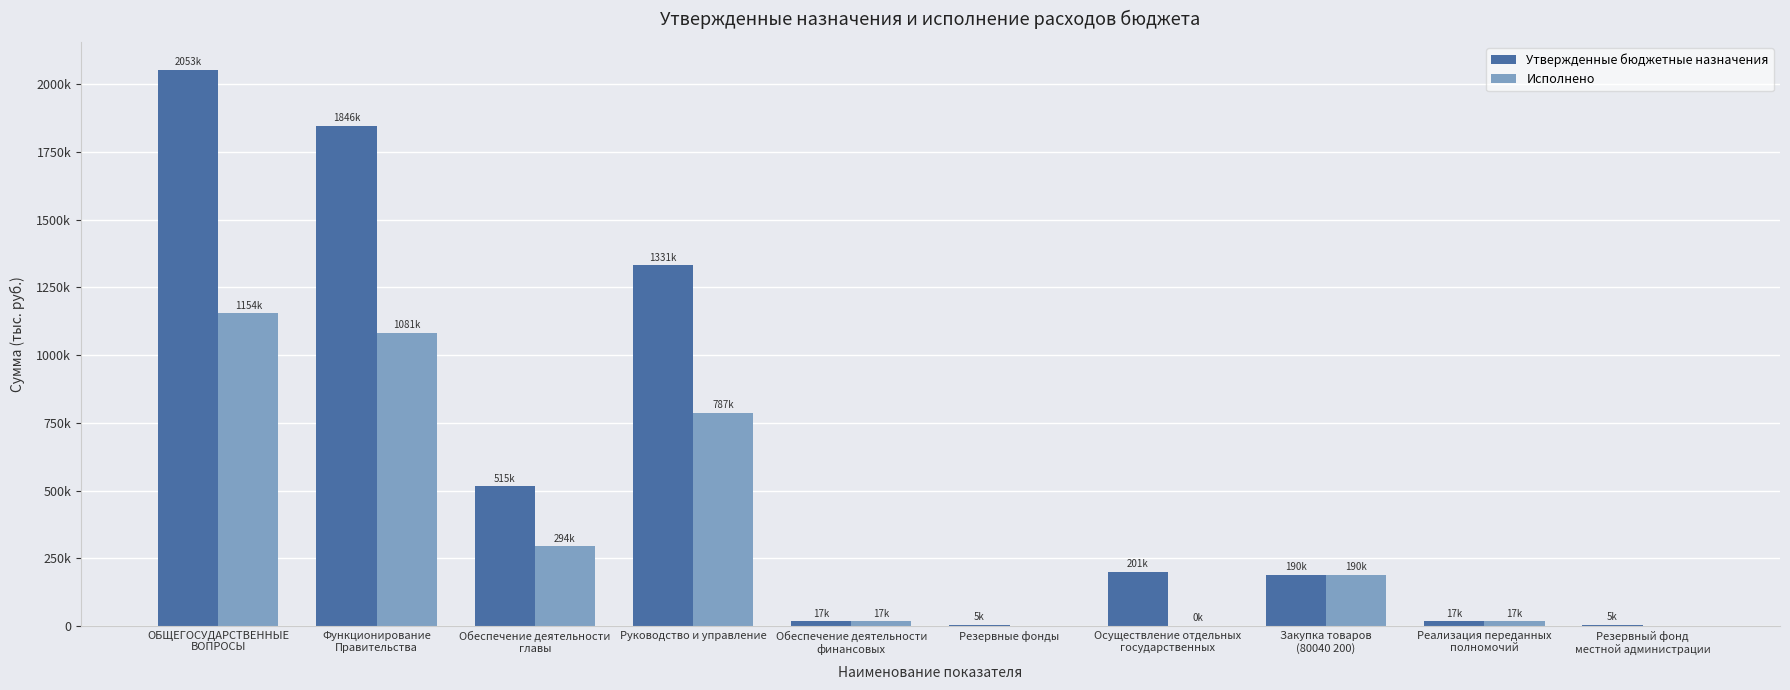

What is the sum of the Исполнено values at Закупка товаров
(80040 200) and Обеспечение деятельности
финансовых?

206611.0